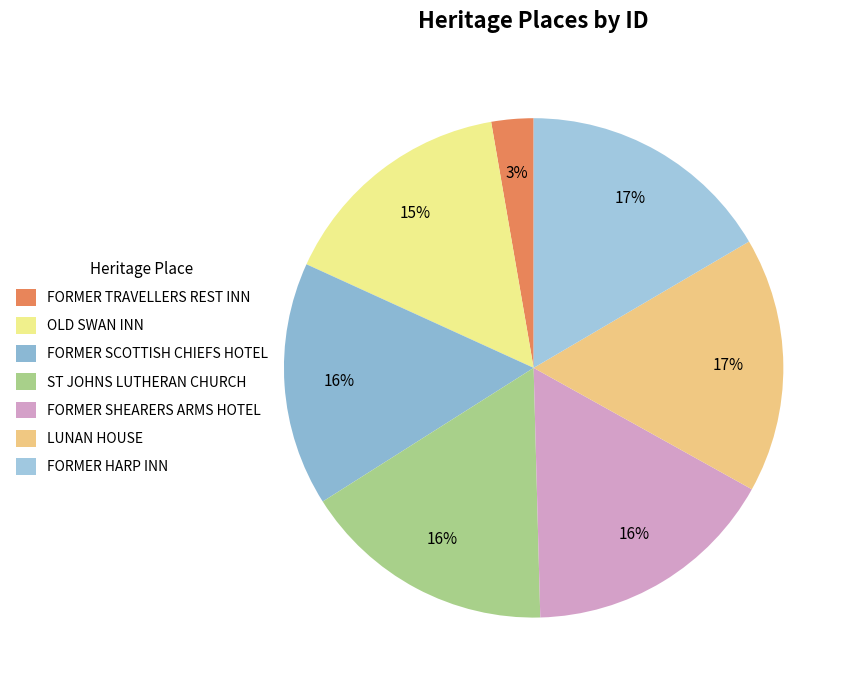

Does ST JOHNS LUTHERAN CHURCH represent more than half of the total?

No